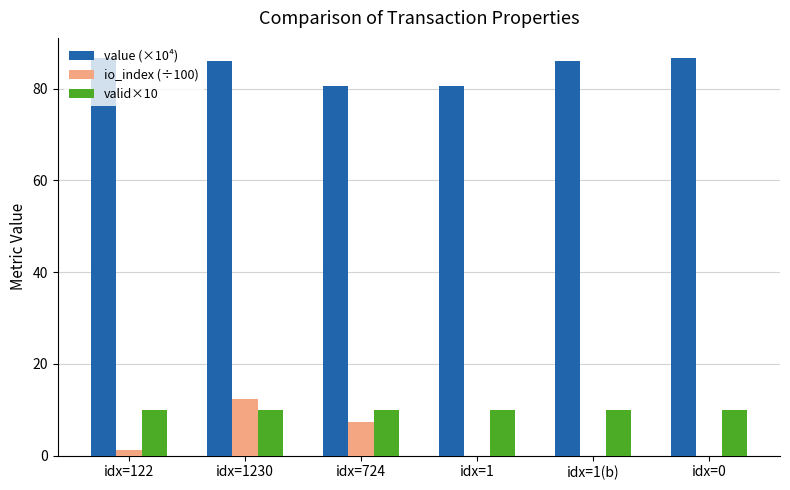

What is the sum of all valid×10 values?

60.0